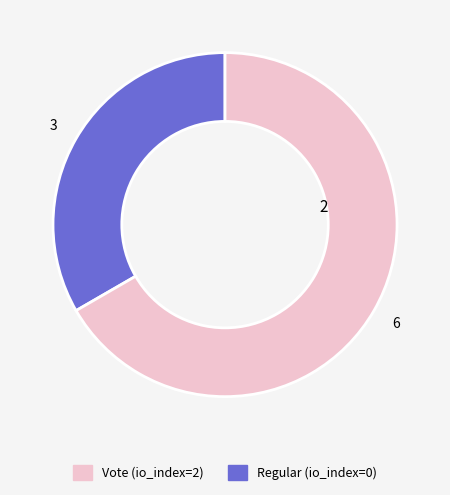

Rank the categories by value from highest to lowest.

Vote, Regular